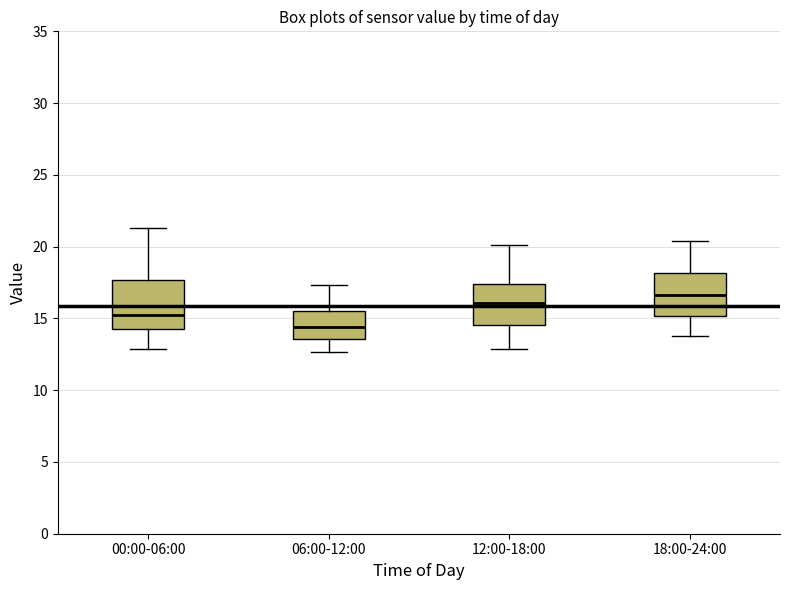

Which box's median line is the highest?

18:00-24:00